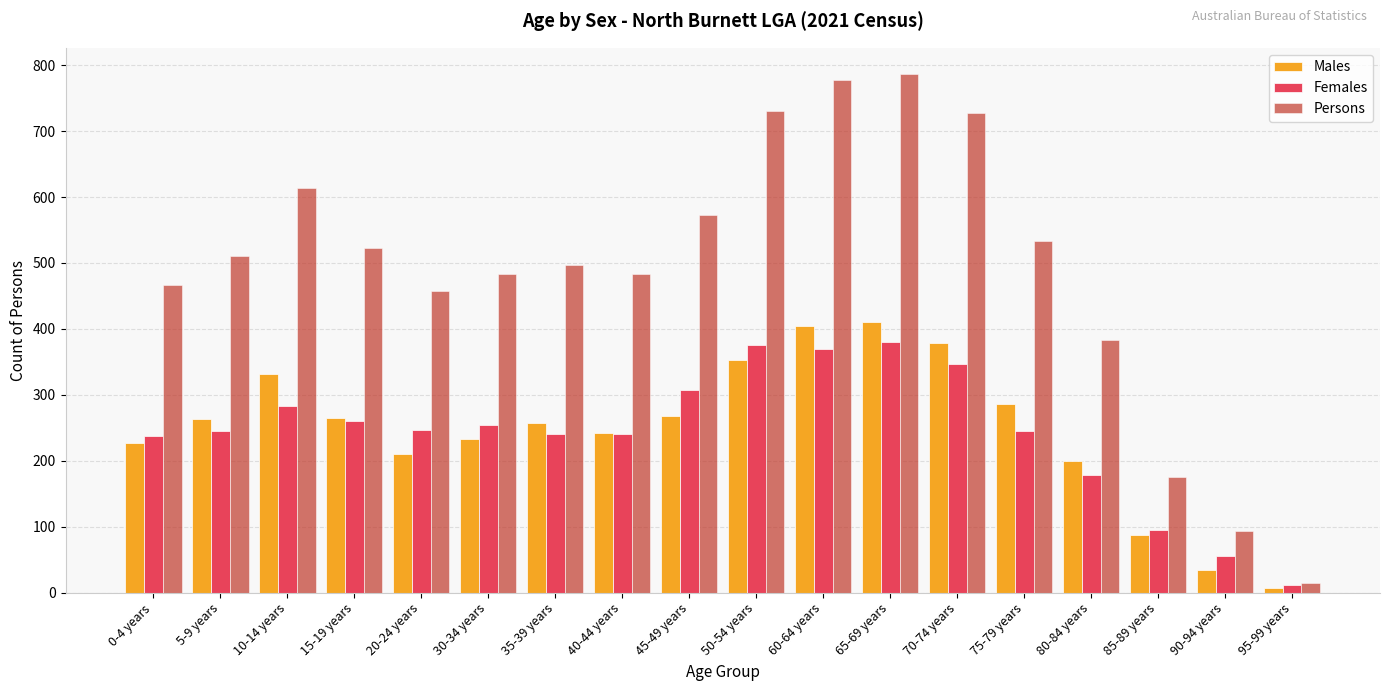

Is the value of Females at 0-4 years greater than the value of Persons at 5-9 years?

No